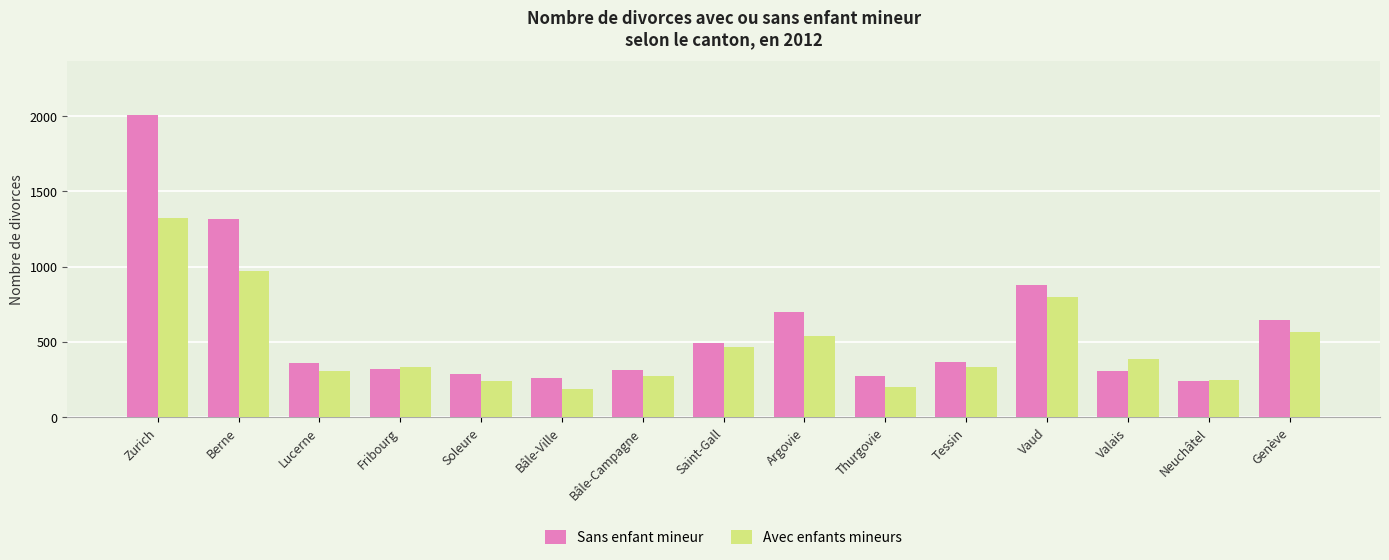

What is the label of the 10th bar from the left?

Thurgovie